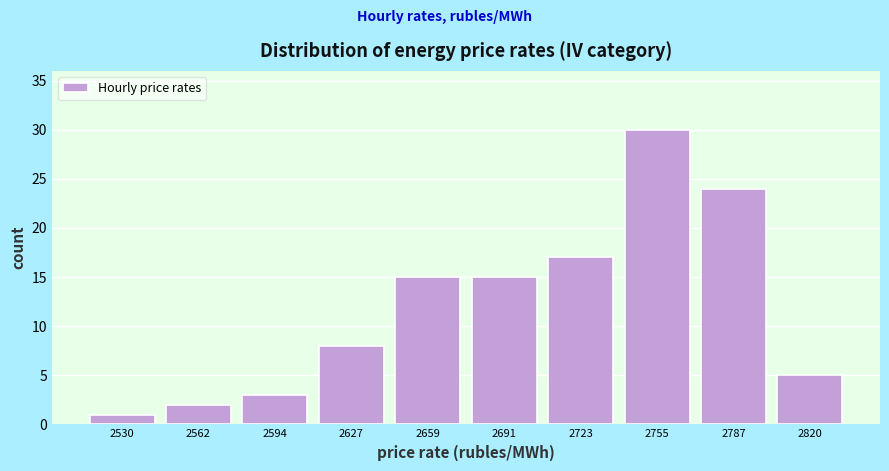

Reading left to right, transcribe this chart: for each bar, give the range it covers on the x-axis and its height. Neither the bar edges nor the heights are printed on the chart, so give them approximately, as read against the axes.

2515 to 2545: 1
2545 to 2580: 2
2580 to 2610: 3
2610 to 2645: 8
2645 to 2675: 15
2675 to 2710: 15
2710 to 2740: 17
2740 to 2770: 30
2770 to 2805: 24
2805 to 2835: 5